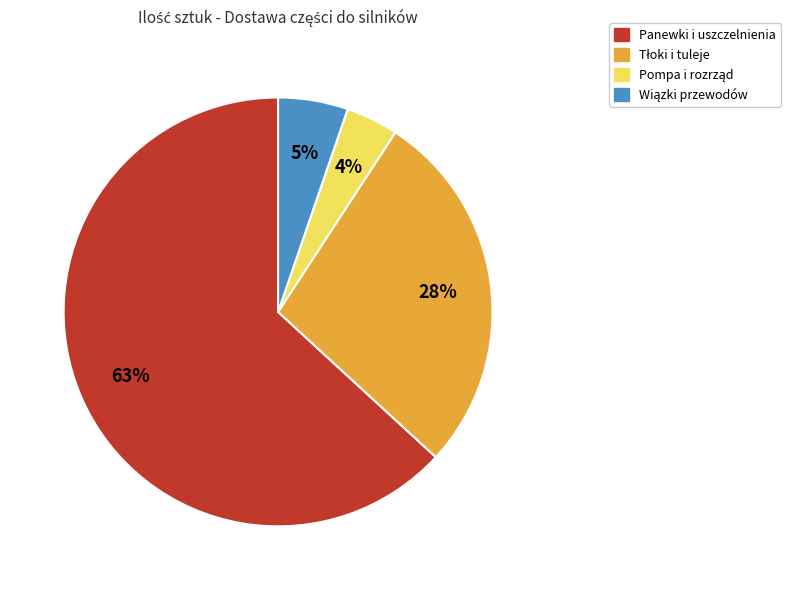

Which category has the biggest portion of the pie?

Panewki i uszczelnienia